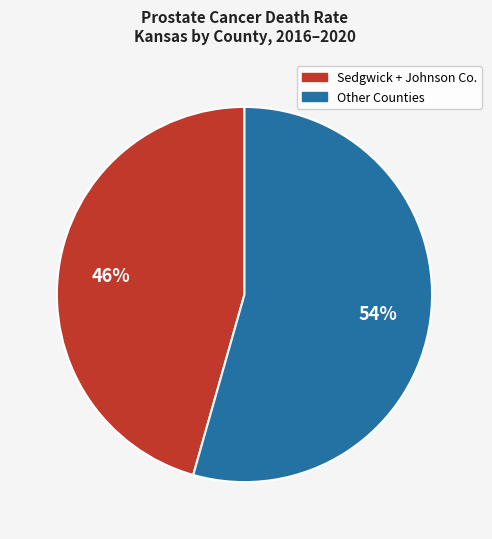

To the nearest percent, what is the average slice percentage?

50%